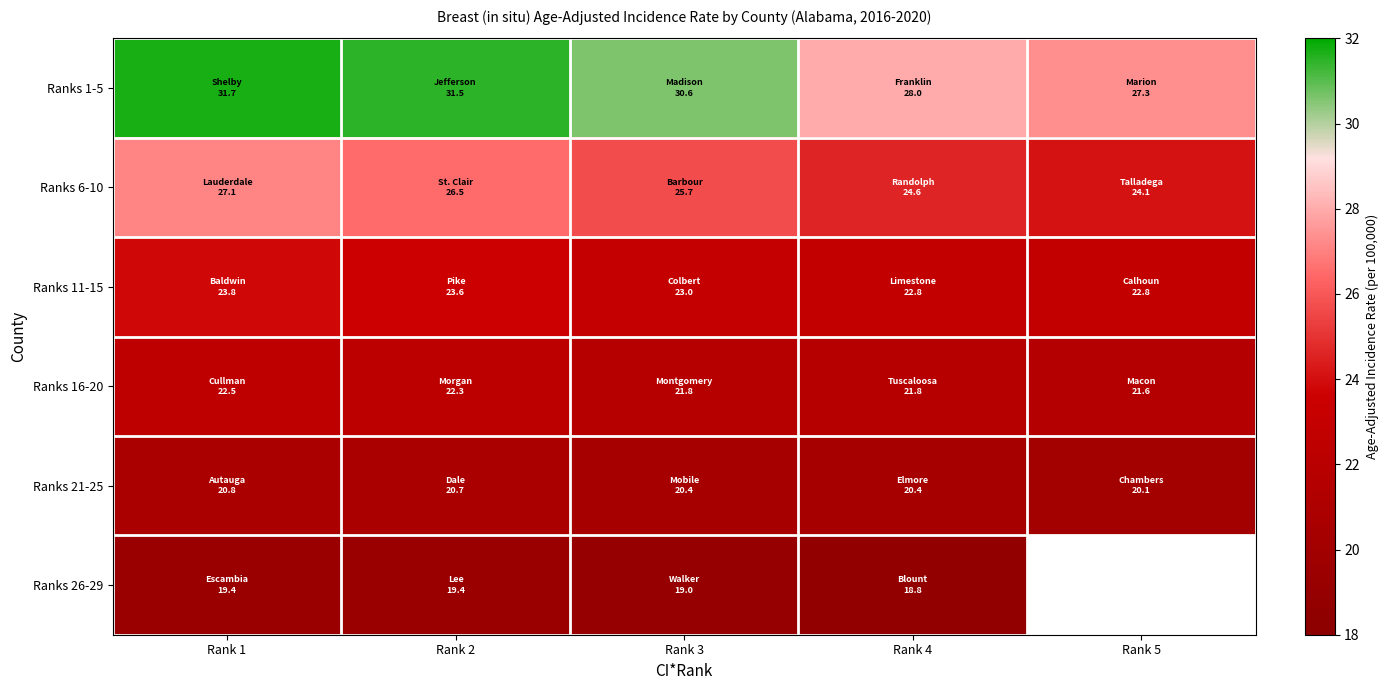

How many data points in Ranks 26-29 are above 19?

2